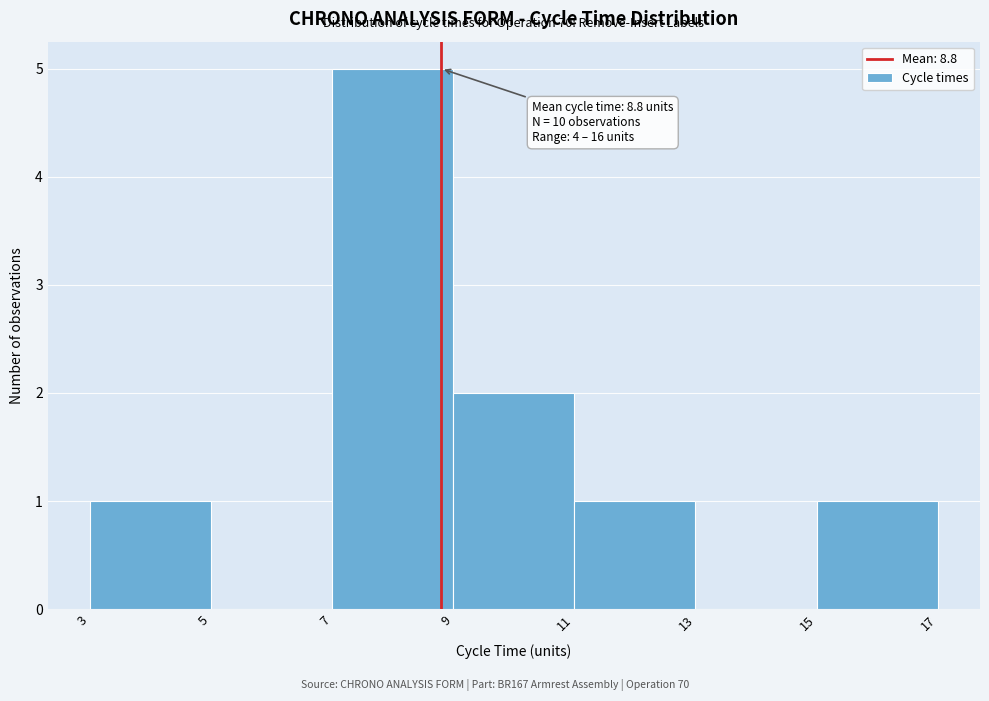

Over which range of the x-axis is the bar tallest?

7 to 9